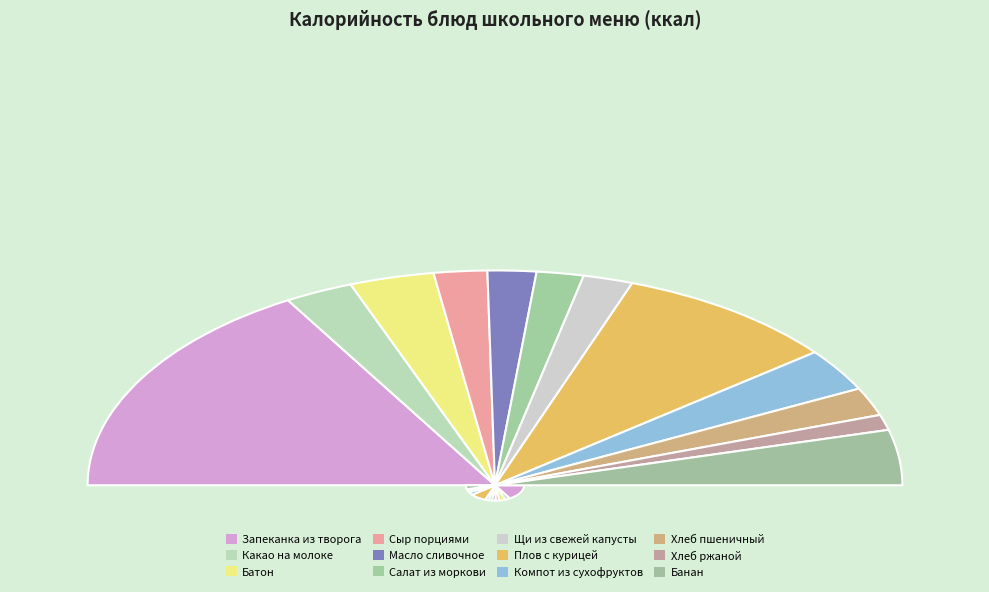

What is the total percentage of Салат из моркови and Щи из свежей капусты?

7.7%